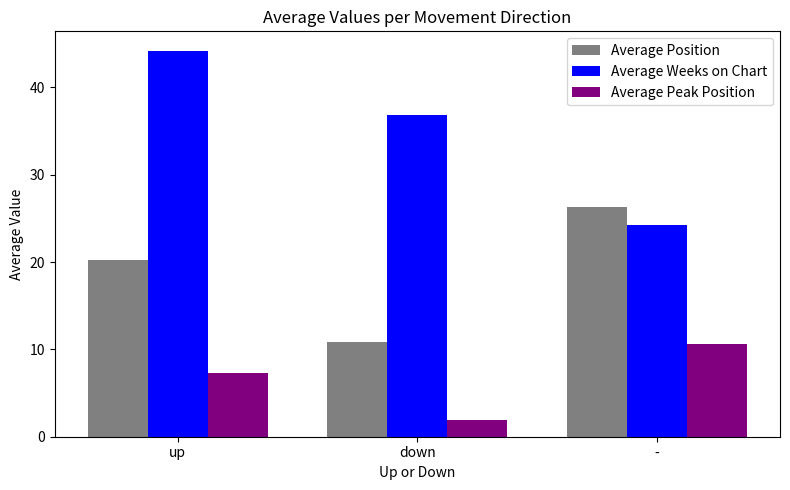

What is the maximum value for Average Position?

26.3